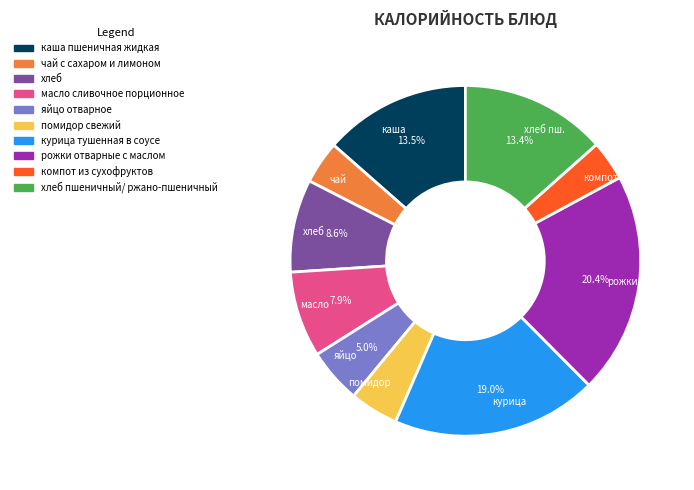

Is хлеб пш. the majority of the pie?

No